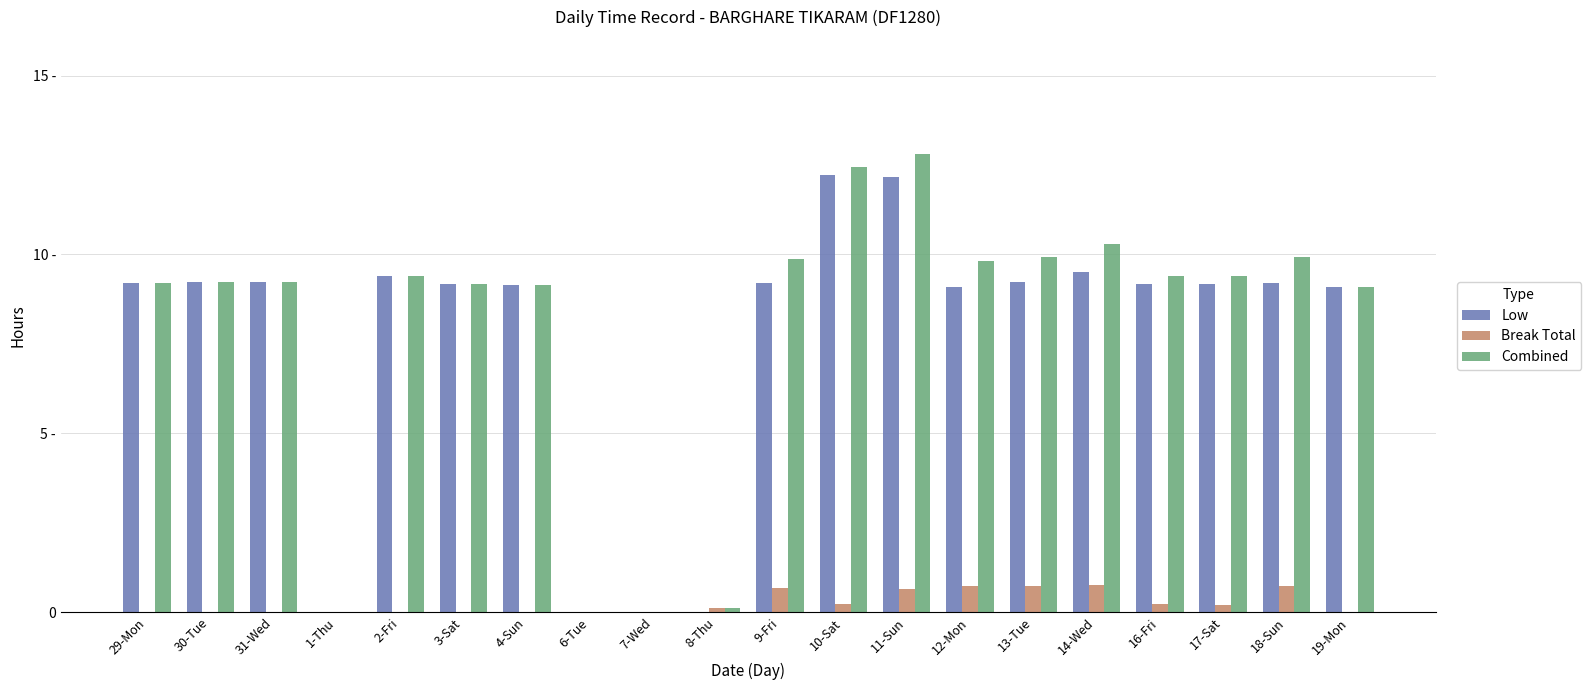

What is the label of the 20th bar from the right?

29-Mon